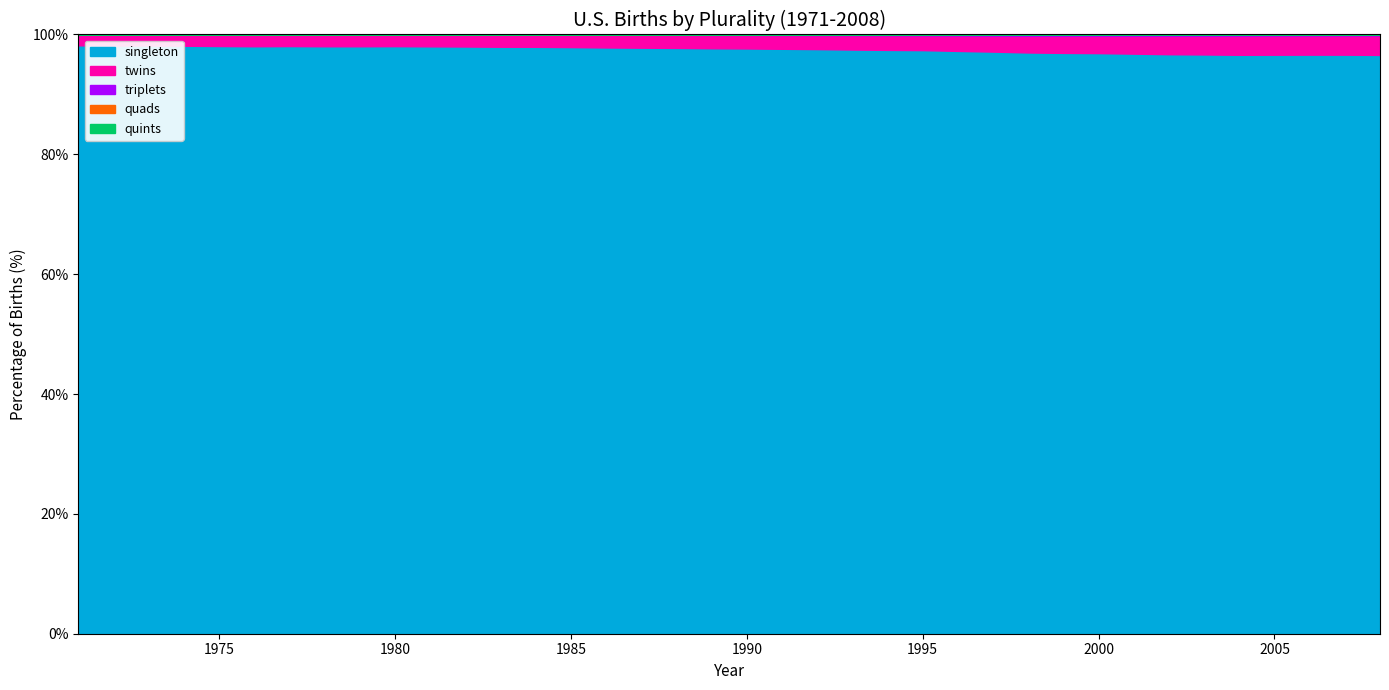

Which series changed the most between 1982 and 2005?

singleton